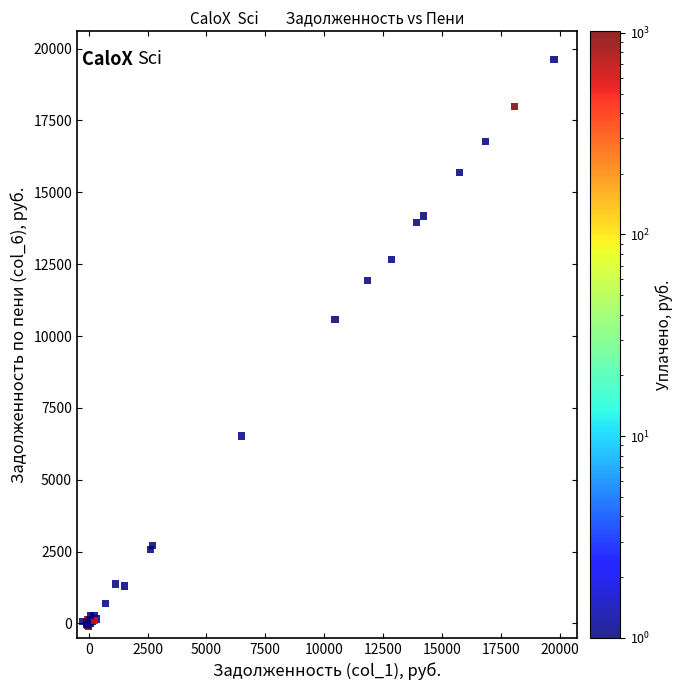

What Y value in the scatter plot is closest to 9755?

10572.7